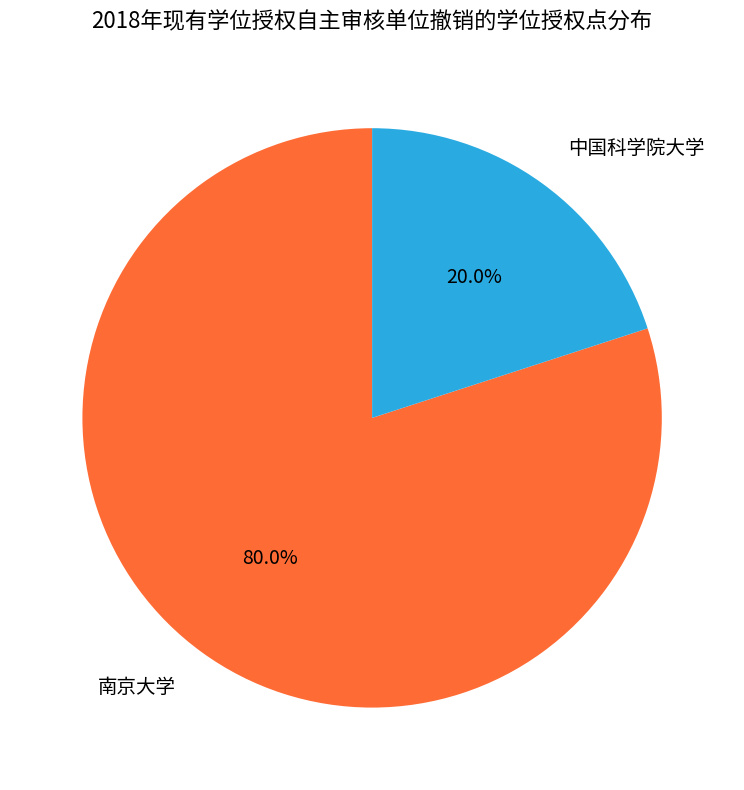

Rank the categories by value from highest to lowest.

南京大学, 中国科学院大学